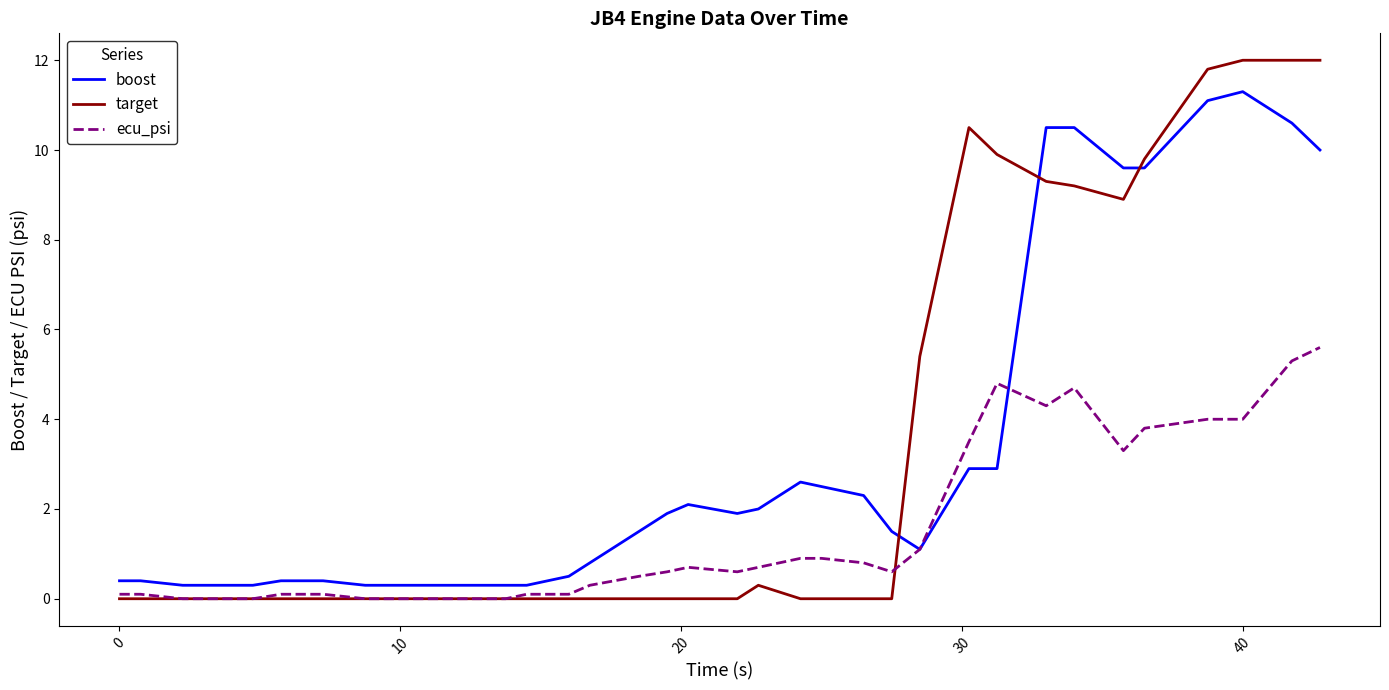

Reading left to right, extract all data points from this chart.

boost: 0.4	0.4	0.3	0.3	0.3	0.4	0.4	0.4	0.3	0.3	0.3	0.3	0.3	0.3	0.5	0.8	1.5	1.9	2.1	1.9	2.0	2.6	2.5	2.3	1.5	1.1	2.9	2.9	10.5	10.5	9.6	9.6	11.1	11.3	10.6	10.0
target: 0.0	0.0	0.0	0.0	0.0	0.0	0.0	0.0	0.0	0.0	0.0	0.0	0.0	0.0	0.0	0.0	0.0	0.0	0.0	0.0	0.3	0.0	0.0	0.0	0.0	5.4	10.5	9.9	9.3	9.2	8.9	9.8	11.8	12.0	12.0	12.0
ecu_psi: 0.1	0.1	0.0	0.0	0.0	0.1	0.1	0.1	0.0	0.0	0.0	0.0	0.0	0.1	0.1	0.3	0.5	0.6	0.7	0.6	0.7	0.9	0.9	0.8	0.6	1.1	3.5	4.8	4.3	4.7	3.3	3.8	4.0	4.0	5.3	5.6